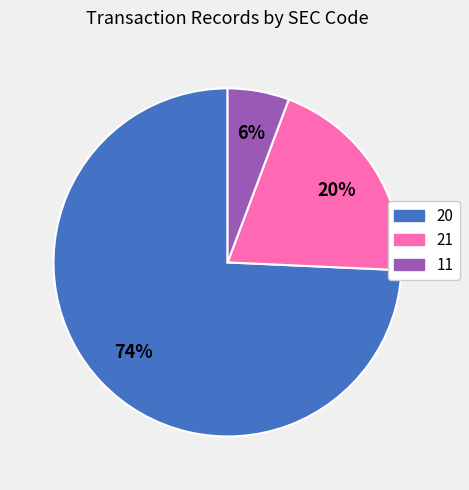

What is the majority slice?

20